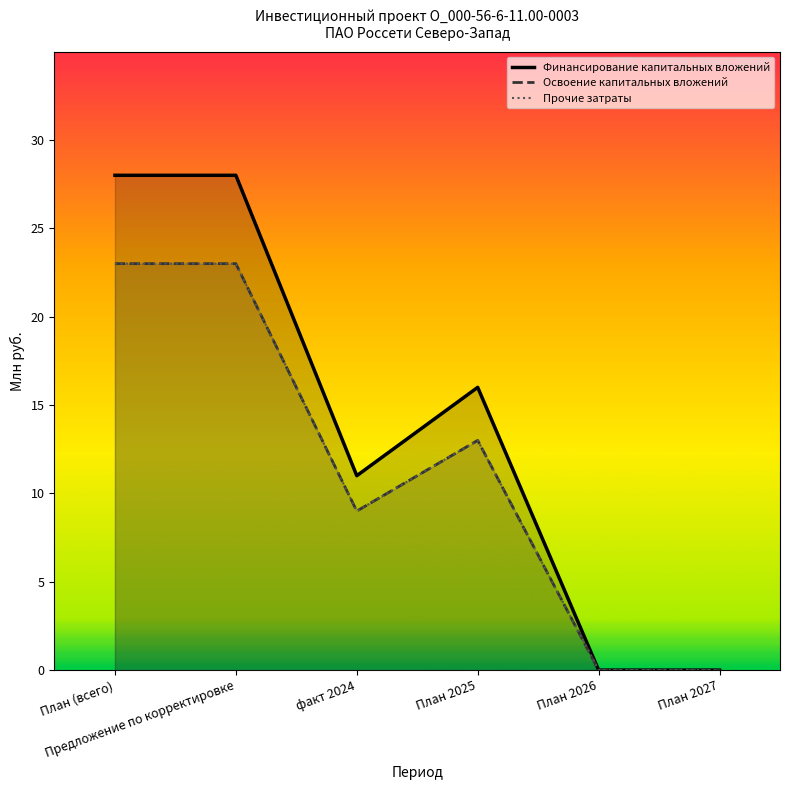

How many categories are shown in the chart?

6